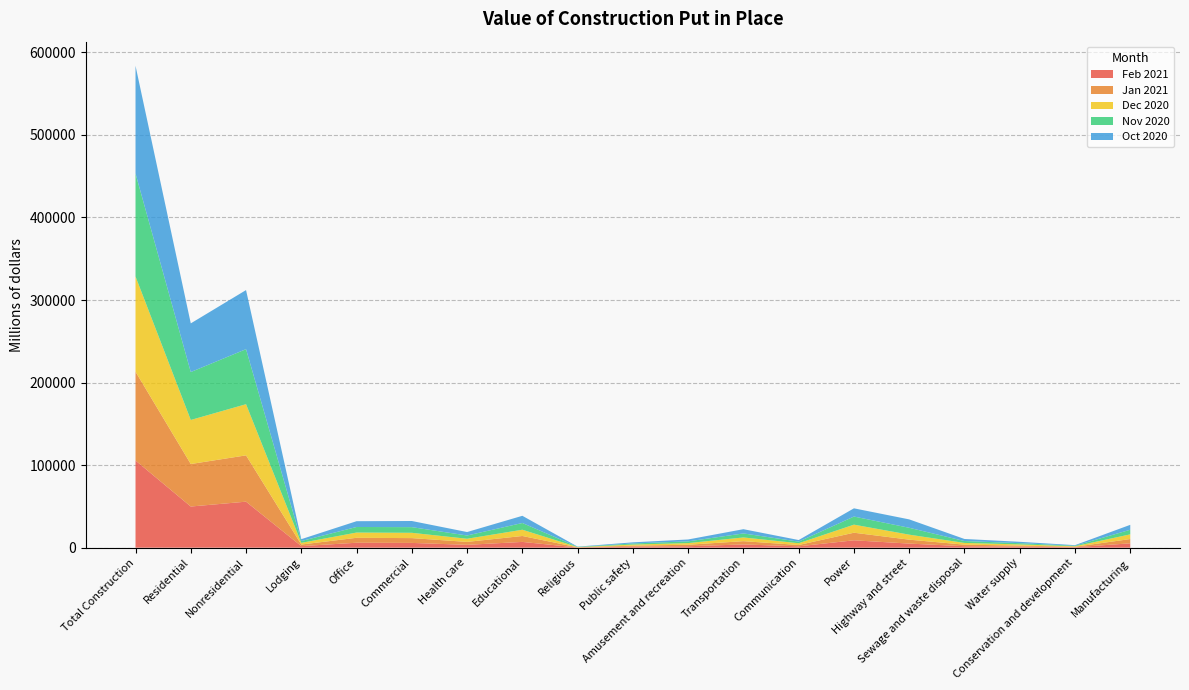

Reading left to right, list all the values displayed in this chart.

Feb 2021: Total Construction=105612	Residential=49863	Nonresidential=55748	Lodging=1902	Office=5994	Commercial=5773	Health care=3452	Educational=6995	Religious=220	Public safety=1252	Amusement and recreation=1781	Transportation=3914	Communication=1658	Power=8949	Highway and street=4957	Sewage and waste disposal=1773	Water supply=1282	Conservation and development=572	Manufacturing=5274
Jan 2021: Total Construction=107592	Residential=51490	Nonresidential=56103	Lodging=1922	Office=5981	Commercial=5824	Health care=3555	Educational=7173	Religious=233	Public safety=1210	Amusement and recreation=1791	Transportation=3979	Communication=1603	Power=9178	Highway and street=4758	Sewage and waste disposal=1889	Water supply=1268	Conservation and development=546	Manufacturing=5194
Dec 2020: Total Construction=115348	Residential=53365	Nonresidential=61983	Lodging=2012	Office=6350	Commercial=6430	Health care=3808	Educational=7581	Religious=255	Public safety=1307	Amusement and recreation=1987	Transportation=4502	Communication=2128	Power=9772	Highway and street=6061	Sewage and waste disposal=2097	Water supply=1407	Conservation and development=616	Manufacturing=5673
Nov 2020: Total Construction=124724	Residential=58060	Nonresidential=66664	Lodging=2224	Office=6748	Commercial=6863	Health care=3951	Educational=8156	Religious=274	Public safety=1333	Amusement and recreation=2098	Transportation=4871	Communication=1949	Power=9820	Highway and street=8332	Sewage and waste disposal=2294	Water supply=1512	Conservation and development=649	Manufacturing=5591
Oct 2020: Total Construction=130540	Residential=58965	Nonresidential=71575	Lodging=2257	Office=7011	Commercial=7439	Health care=4191	Educational=8721	Religious=294	Public safety=1369	Amusement and recreation=2299	Transportation=5134	Communication=1935	Power=9958	Highway and street=10178	Sewage and waste disposal=2501	Water supply=1658	Conservation and development=676	Manufacturing=5955